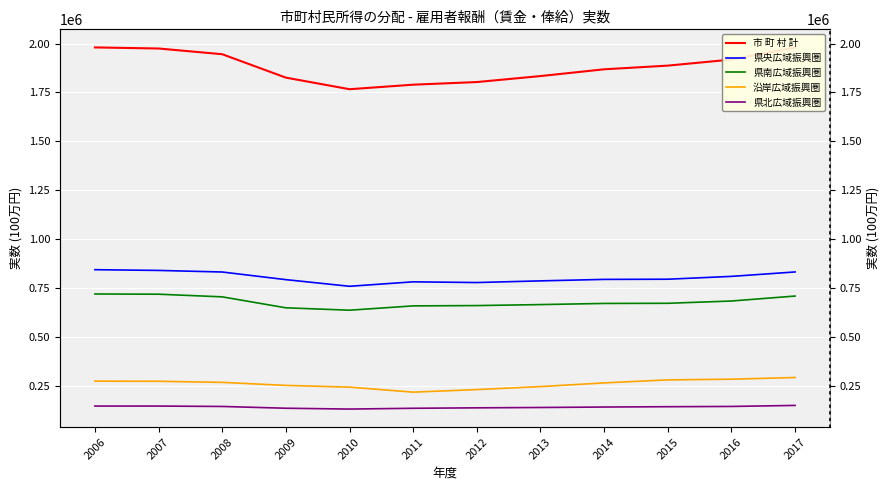

What are all the series names shown in the legend?

市 町 村 計, 県央広域振興圏, 県南広域振興圏, 沿岸広域振興圏, 県北広域振興圏